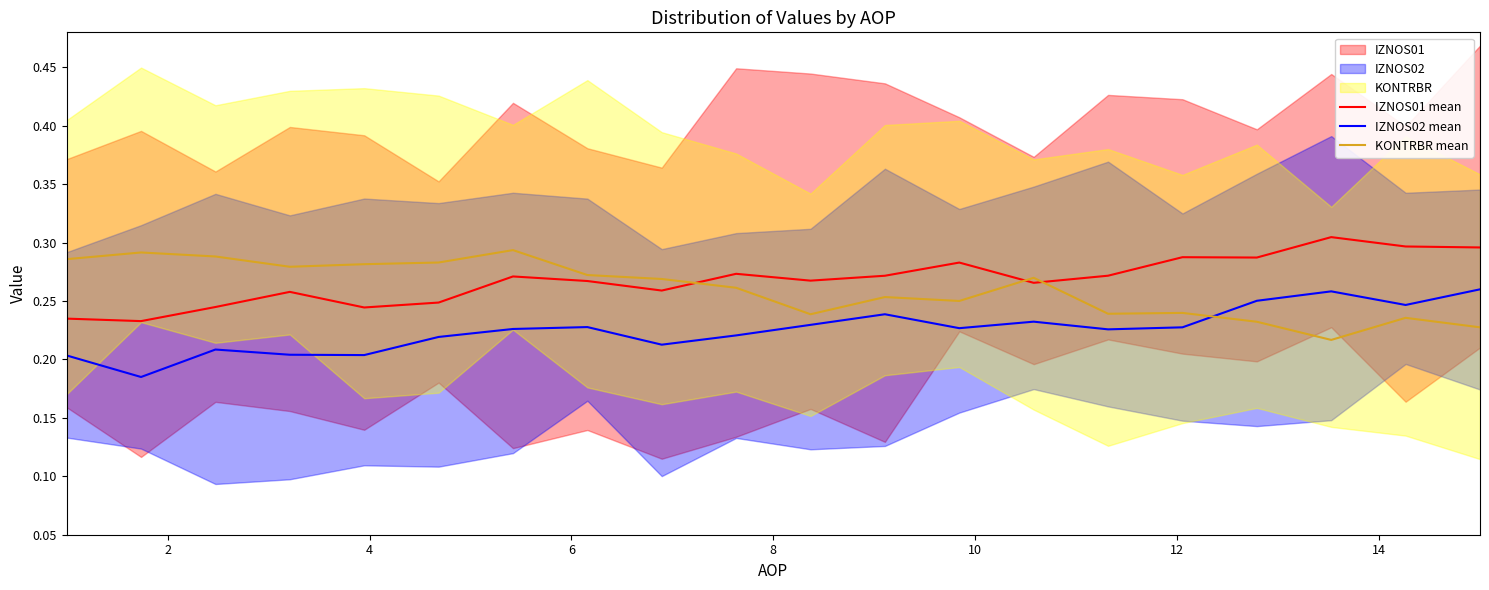

True or false: IZNOS01 mean and IZNOS02 mean cross at least once.

False